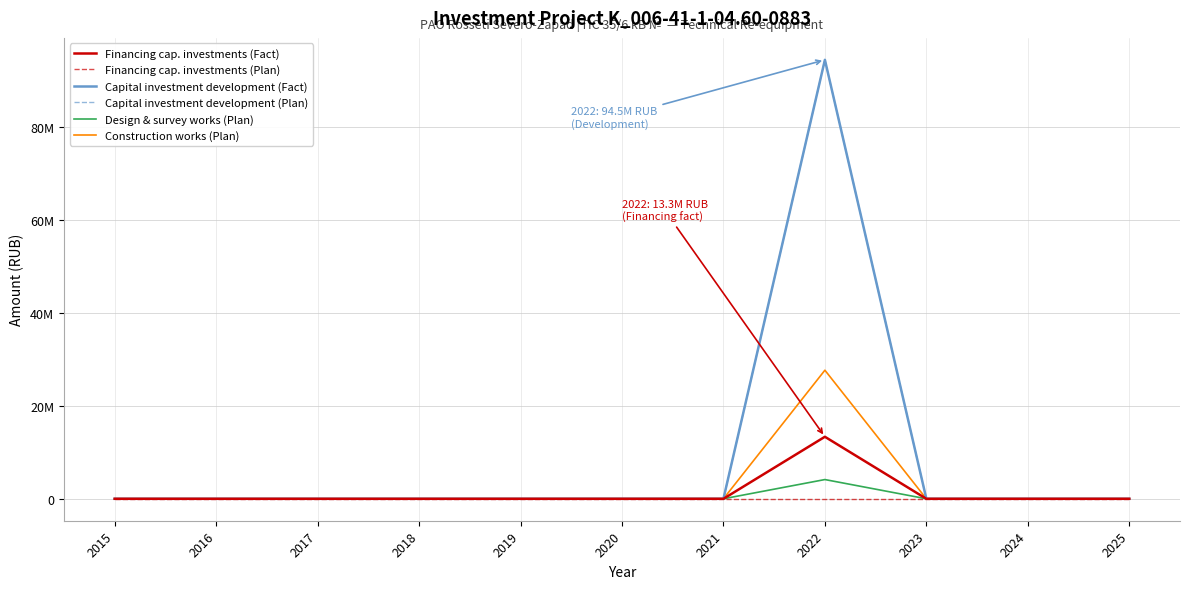

Is this an area chart (filled region under the line)?

No